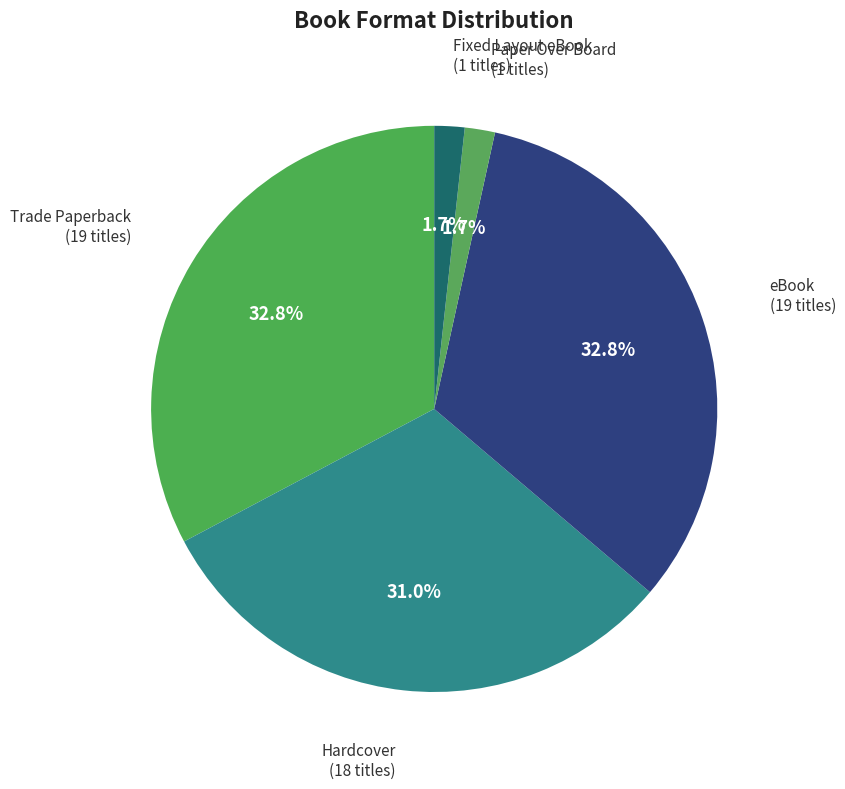

How many slices are in this pie chart?

5